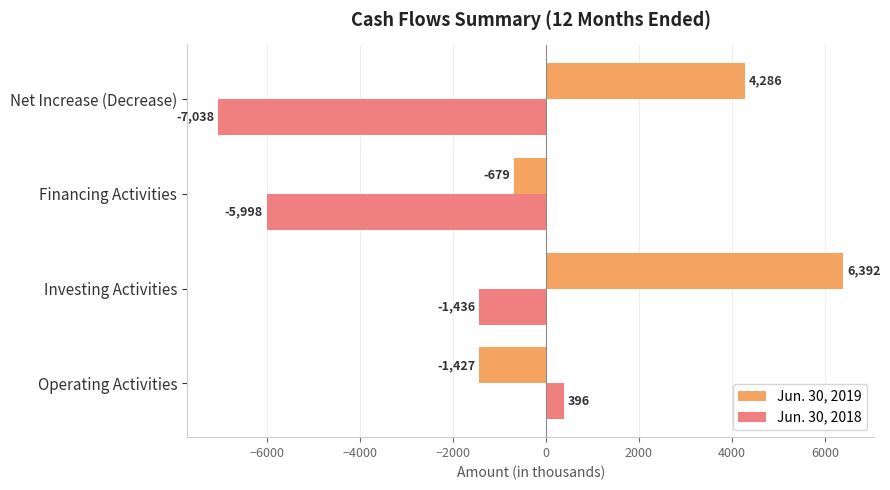

What is the approximate value of Jun. 30, 2019 at Net Increase (Decrease)?

4286